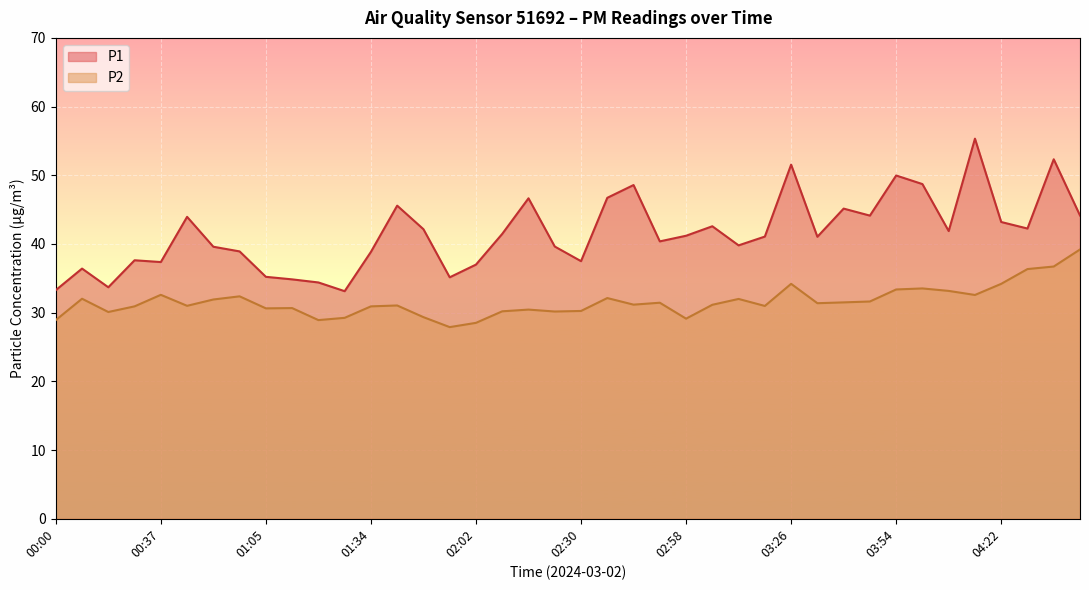

Reading left to right, what are all the values shown in this chart?

P1: 00:00=33.3	00:07=36.4	00:14=33.7	00:30=37.6	00:37=37.4	00:44=44.0	00:51=39.6	00:58=38.9	01:05=35.2	01:12=34.9	01:19=34.4	01:26=33.1	01:34=38.9	01:41=45.6	01:48=42.1	01:55=35.1	02:02=37.0	02:09=41.5	02:16=46.6	02:23=39.6	02:30=37.5	02:37=46.7	02:44=48.6	02:51=40.4	02:58=41.2	03:05=42.6	03:12=39.8	03:19=41.1	03:26=51.5	03:33=41.0	03:40=45.1	03:47=44.1	03:54=50.0	04:01=48.7	04:08=41.9	04:15=55.3	04:22=43.2	04:29=42.2	04:36=52.3	04:43=44.1
P2: 00:00=28.9	00:07=32.0	00:14=30.1	00:30=30.9	00:37=32.6	00:44=31.0	00:51=31.9	00:58=32.4	01:05=30.6	01:12=30.7	01:19=28.9	01:26=29.2	01:34=30.9	01:41=31.1	01:48=29.4	01:55=27.9	02:02=28.5	02:09=30.2	02:16=30.4	02:23=30.2	02:30=30.2	02:37=32.1	02:44=31.2	02:51=31.4	02:58=29.1	03:05=31.1	03:12=32.0	03:19=31.0	03:26=34.2	03:33=31.4	03:40=31.5	03:47=31.6	03:54=33.4	04:01=33.5	04:08=33.2	04:15=32.6	04:22=34.2	04:29=36.4	04:36=36.7	04:43=39.2